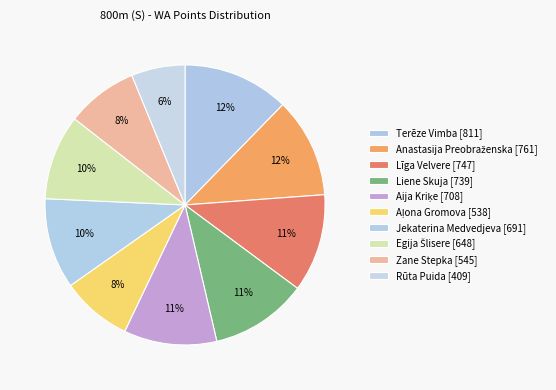

How many slices are in this pie chart?

10